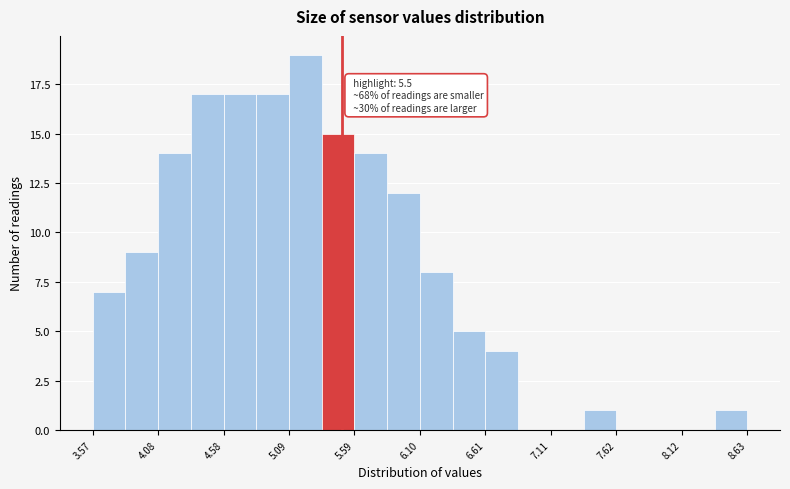

Read against the x-axis, roughly where is the centre of the tallest bar?

5.2